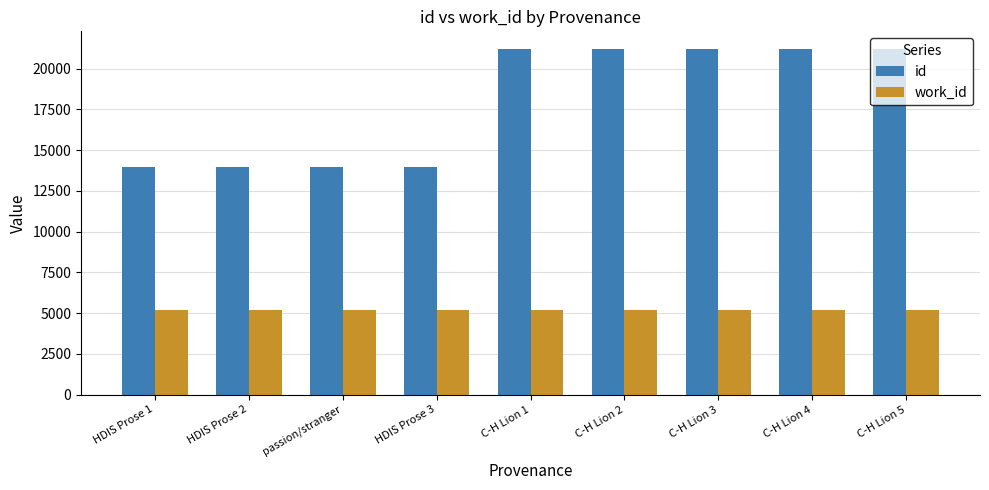

True or false: id has a value of 19844 at passion/stranger.

False